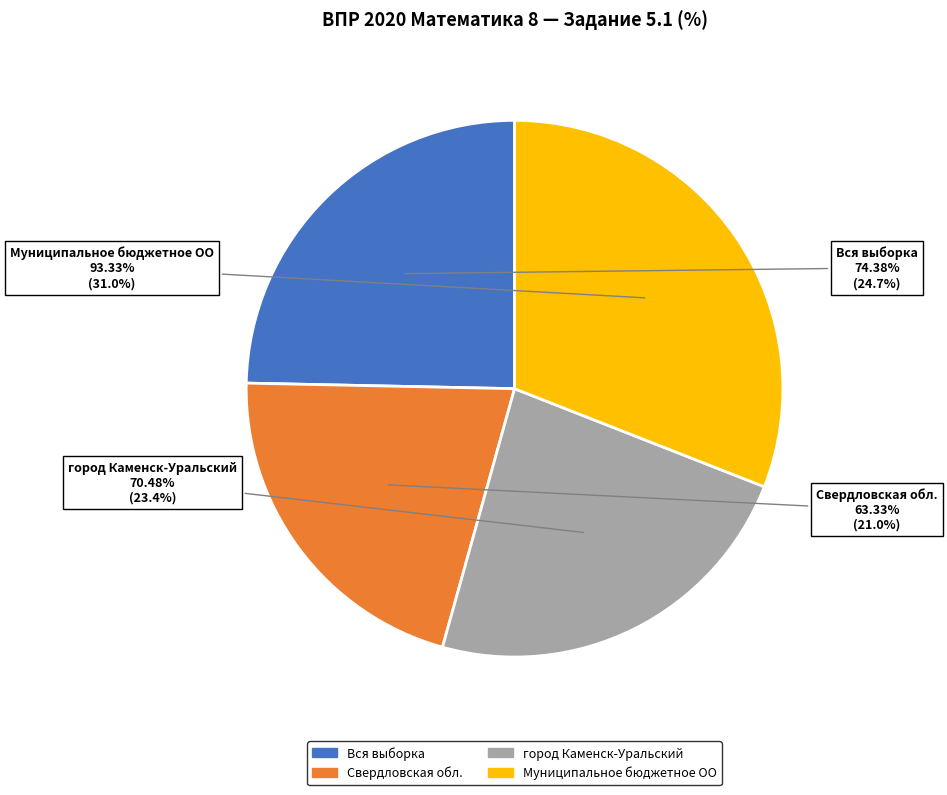

Which slice is the largest?

Муниципальное бюджетное ОО